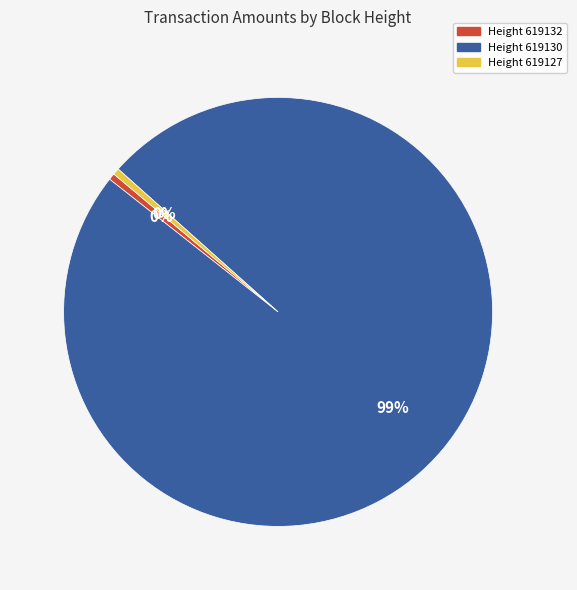

Count the number of slices in the pie.

3